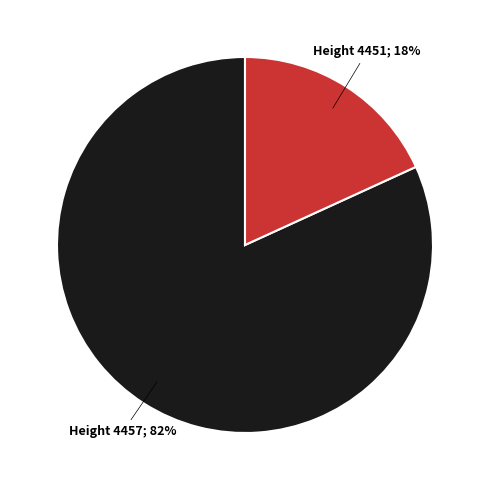

Is there a majority slice in this chart?

Yes